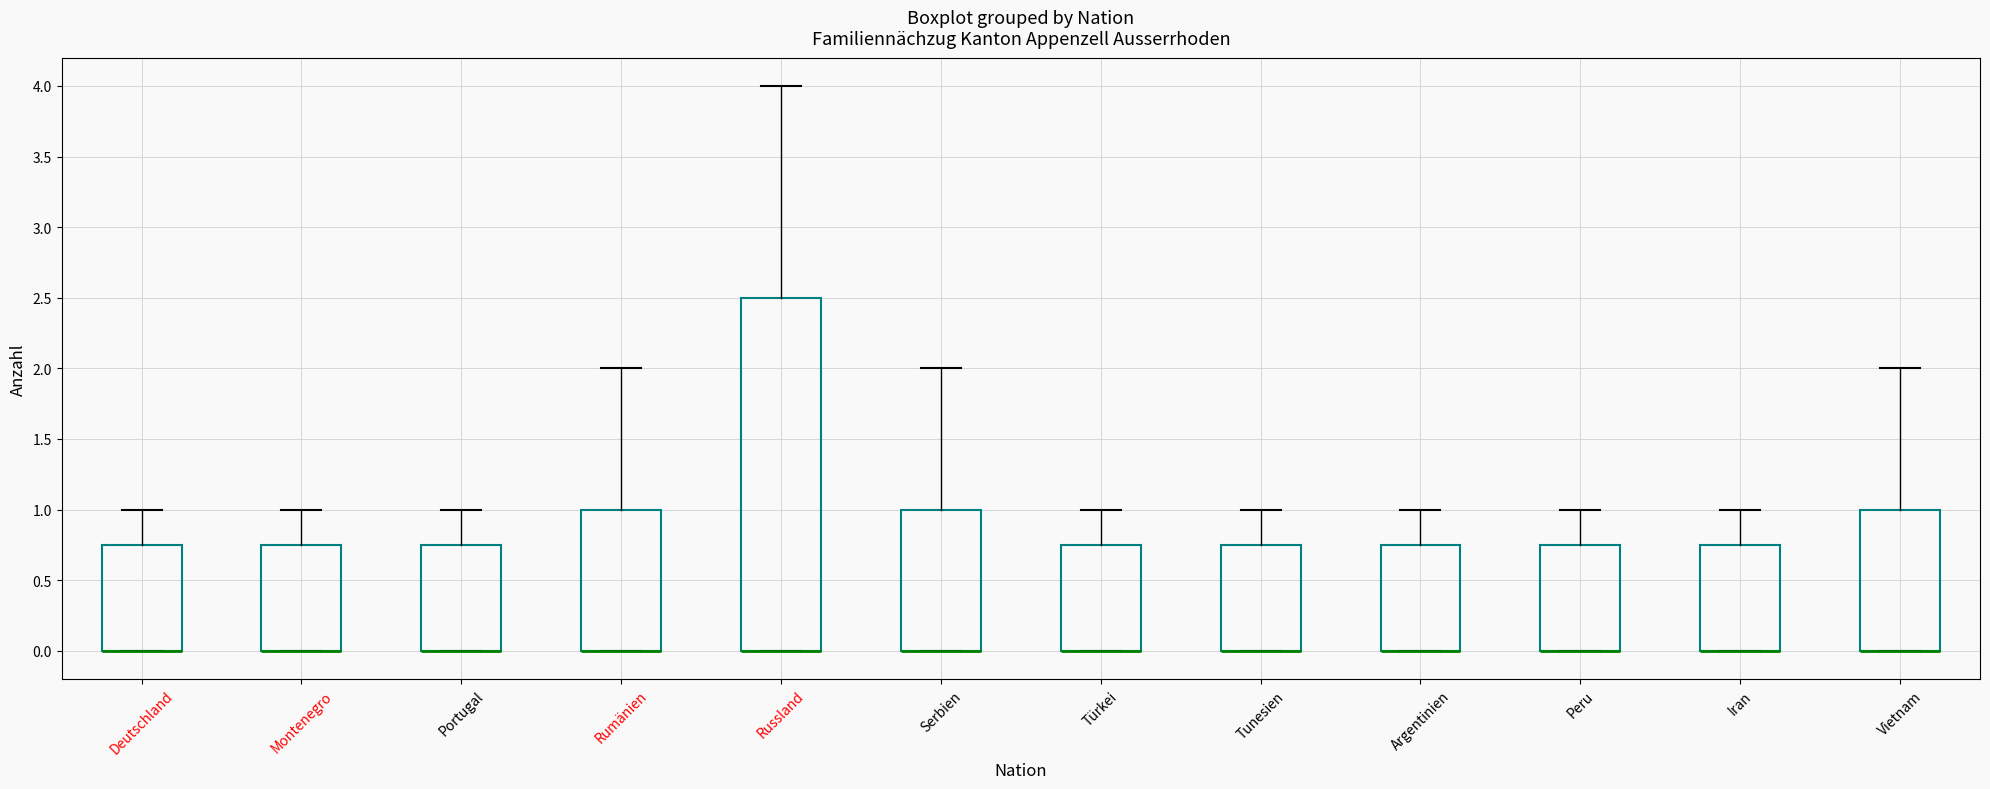

Where is the lower edge of the box for Montenegro on the y-axis? The values are not printed on the chart, so give them approximately, as read against the axis.

0.00